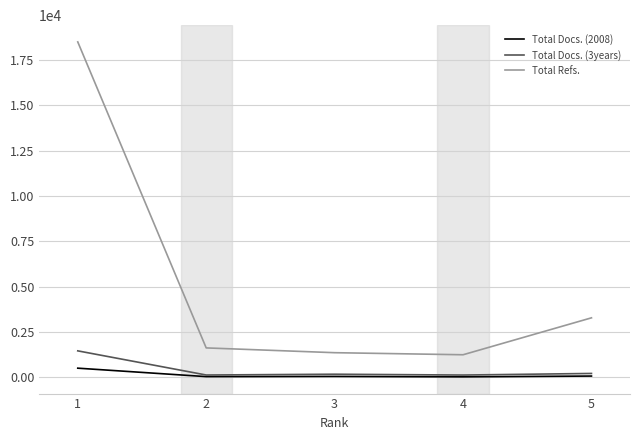

Where does the Total Docs. (2008) series first go above 54?

1